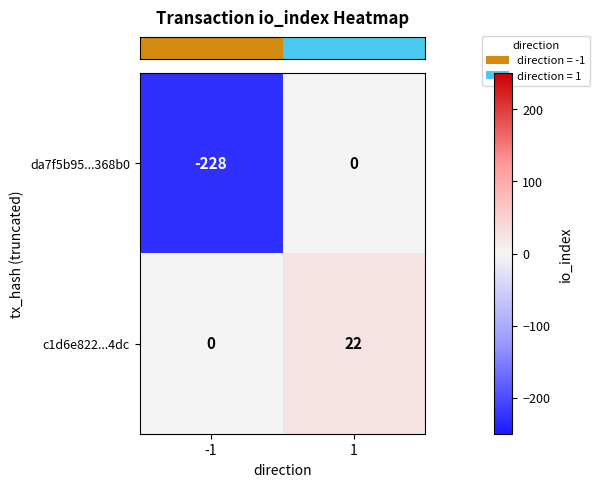

Count the number of categories in the chart.

2